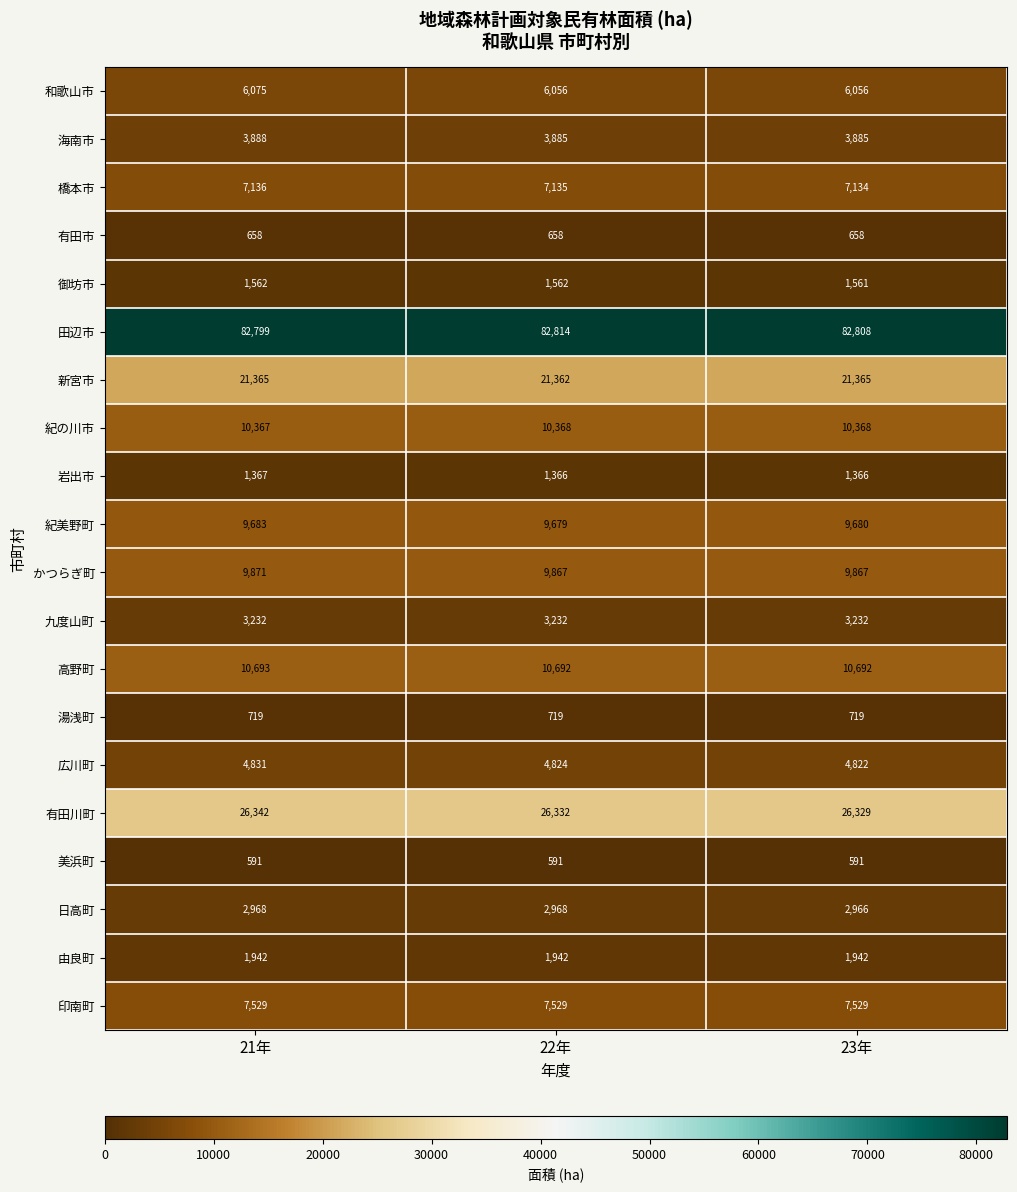

At how many categories does at least one series exceed 62207?

3